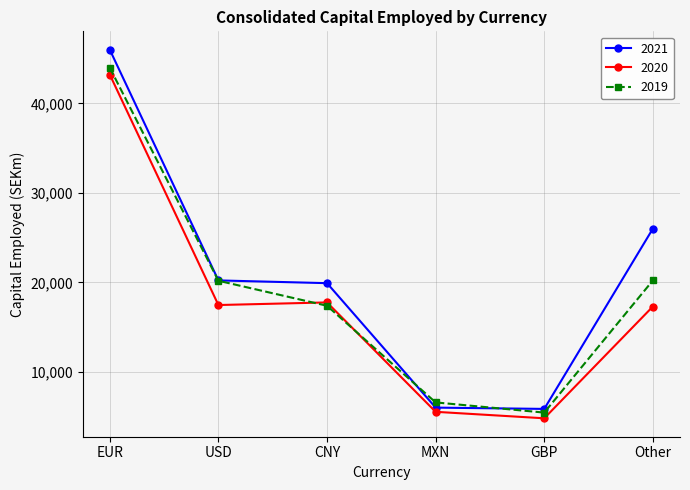

At which category does 2020 reach its first local peak?

CNY